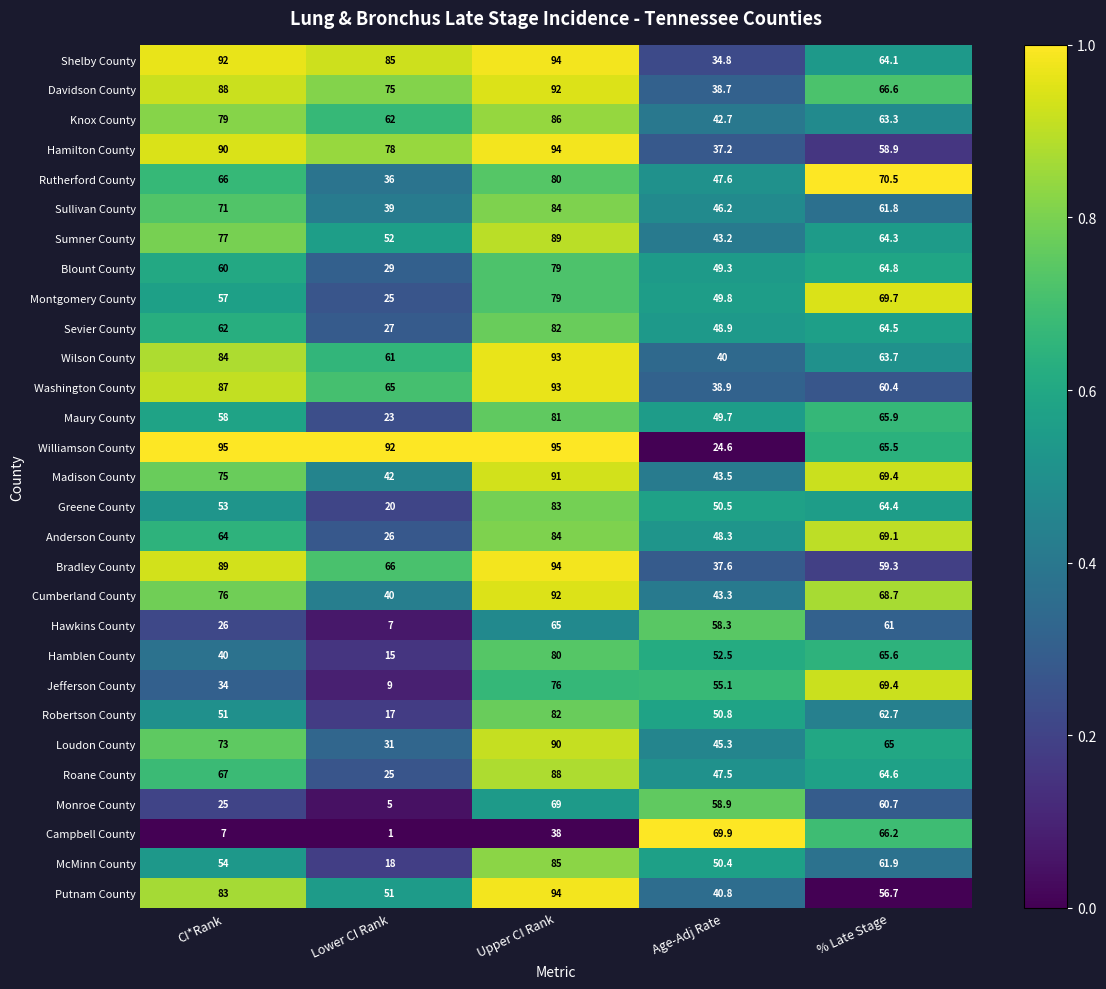

Which series has the largest total across all categories?

Williamson County